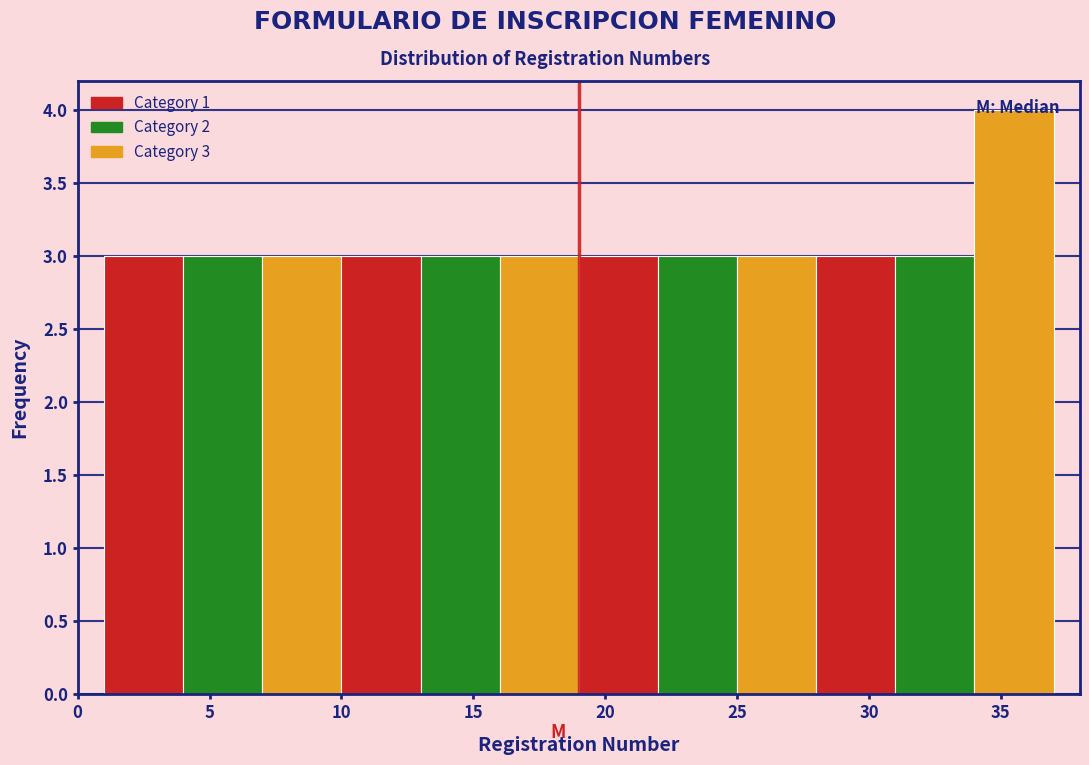

Over which range of the x-axis is the bar tallest?

34 to 37